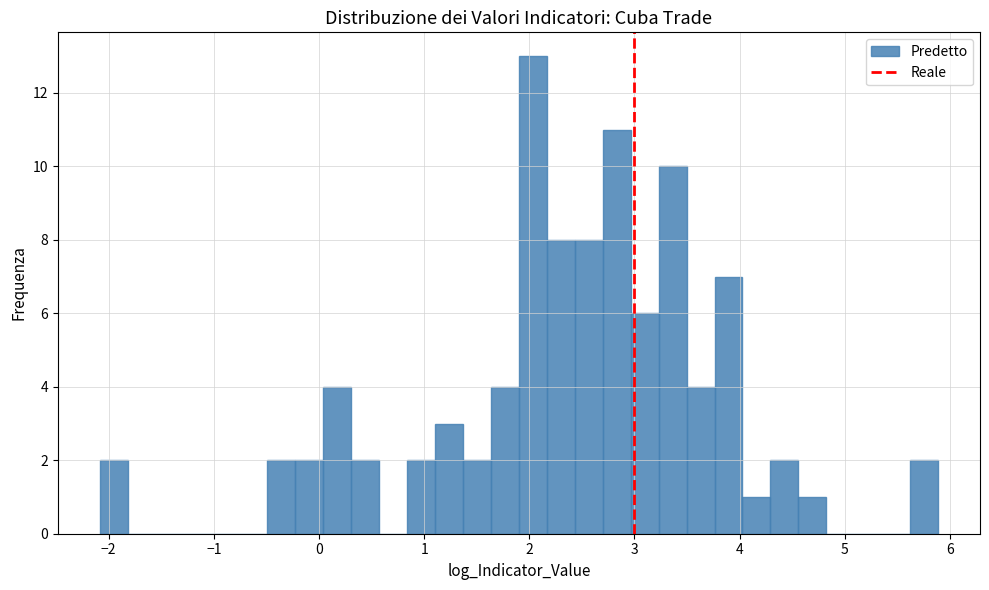

Read against the x-axis, roughly where is the centre of the tallest bar?

2.0